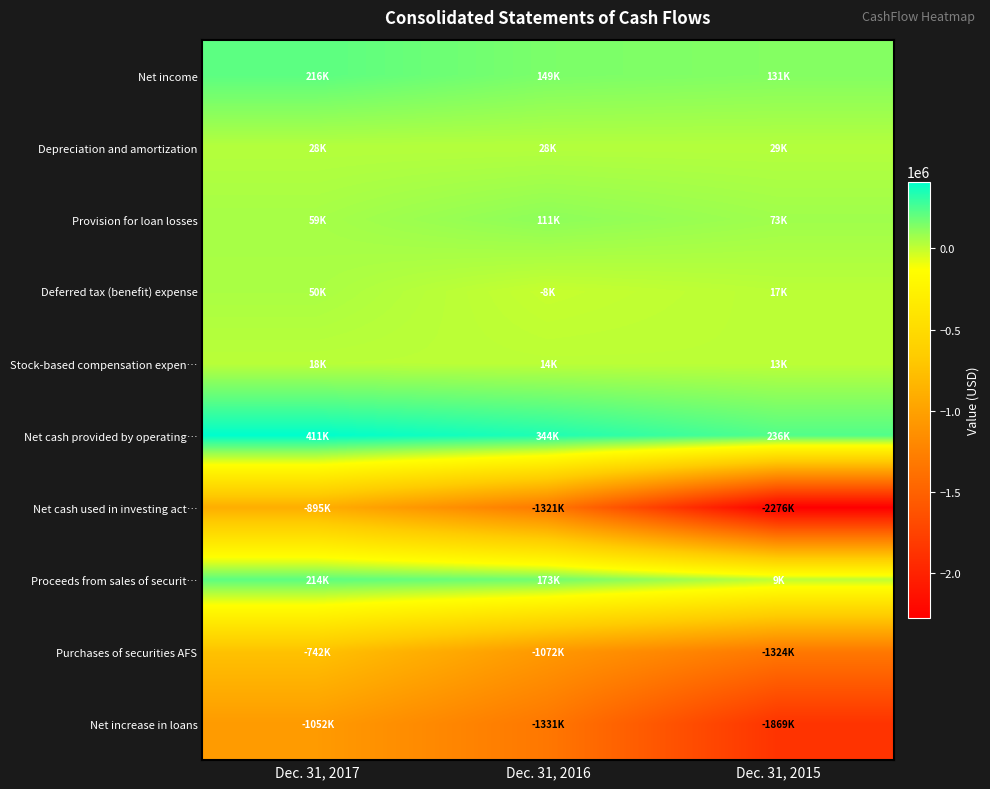

Which series has the widest spread of values?

Net cash used in investing act…